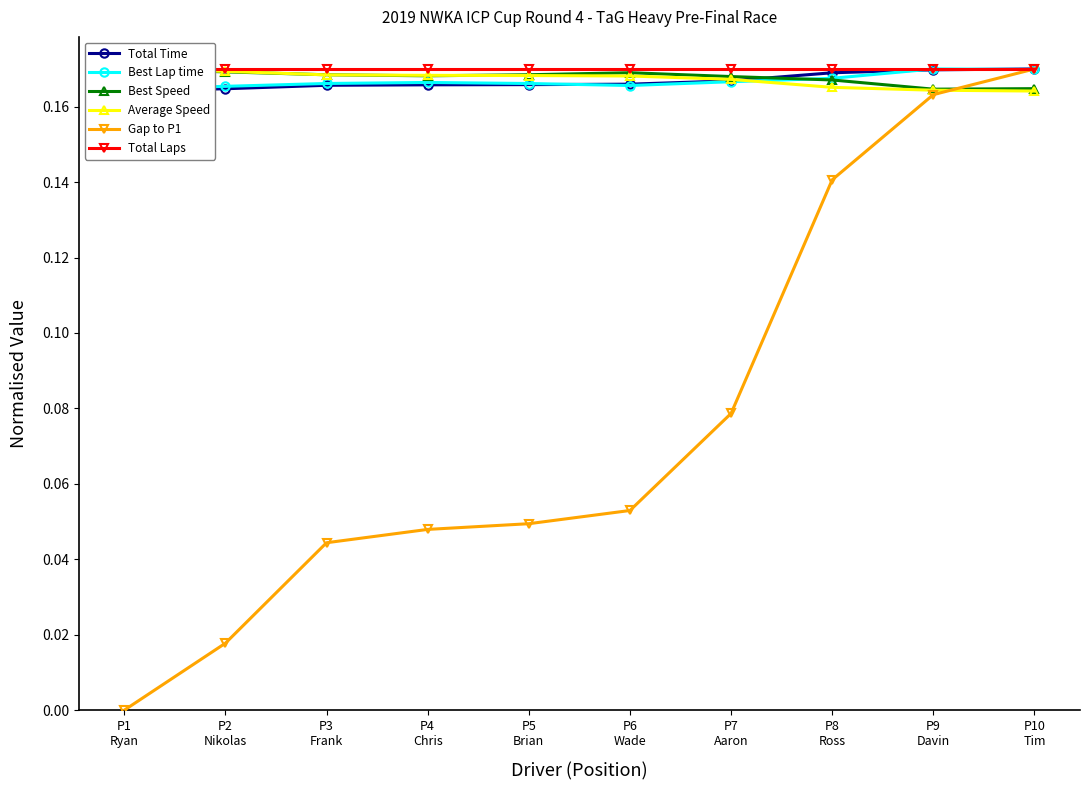

Is it true that Best Lap time equals 0.0 at P9
Davin?

False